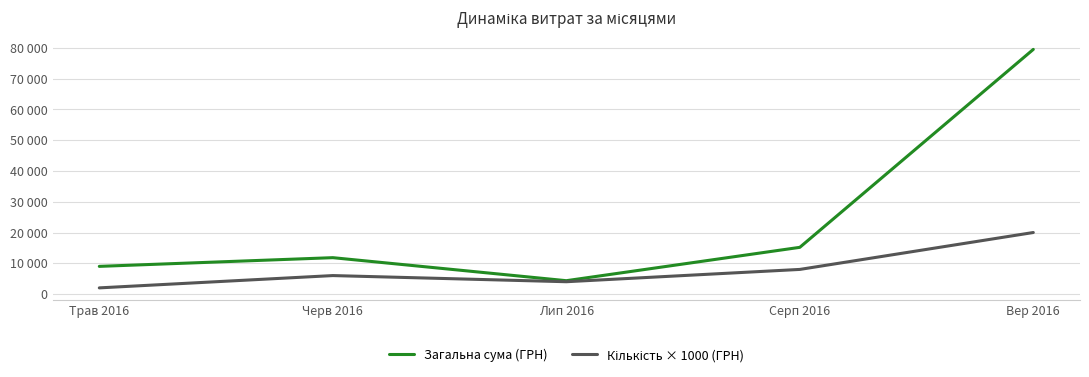

Rank the categories by Загальна сума (ГРН) value from highest to lowest.

Вер 2016, Серп 2016, Черв 2016, Трав 2016, Лип 2016